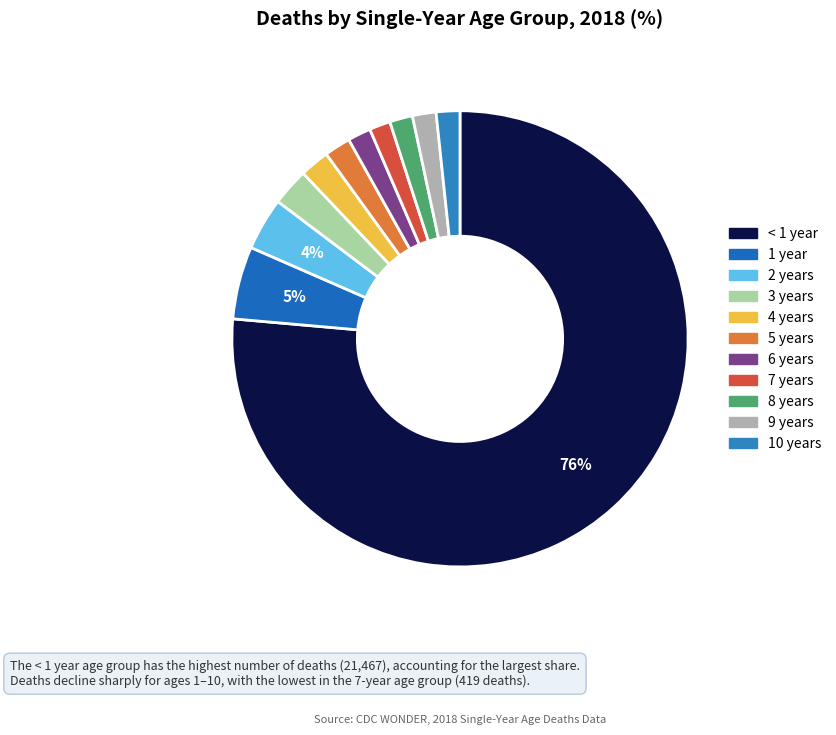

What is the largest slice in the pie chart?

< 1 year